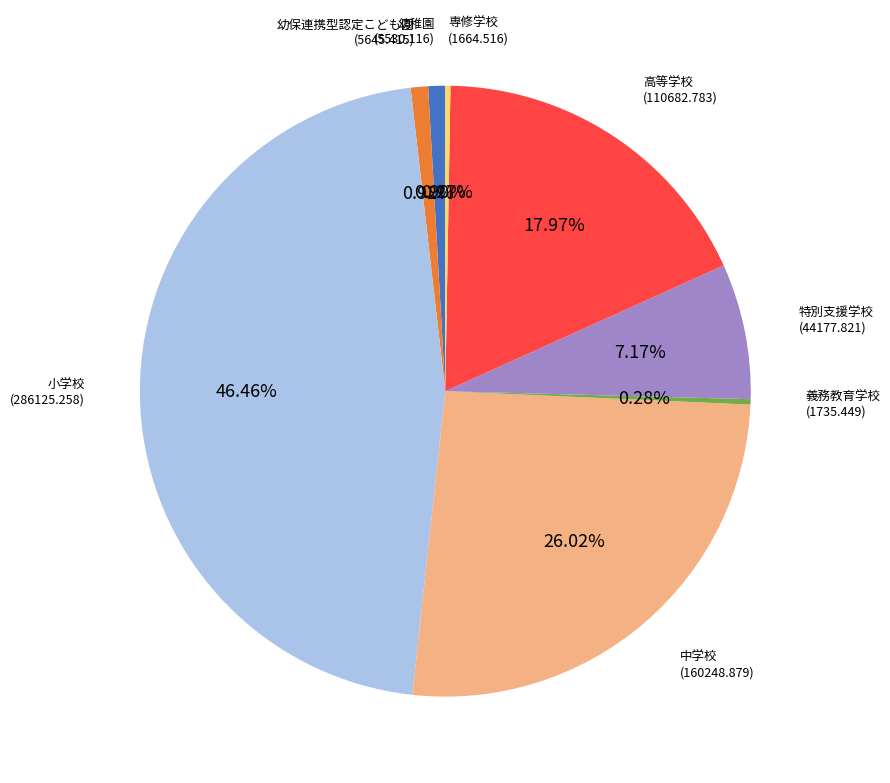

What is the ratio of the value at 小学校 to the value at 義務教育学校?

164.9